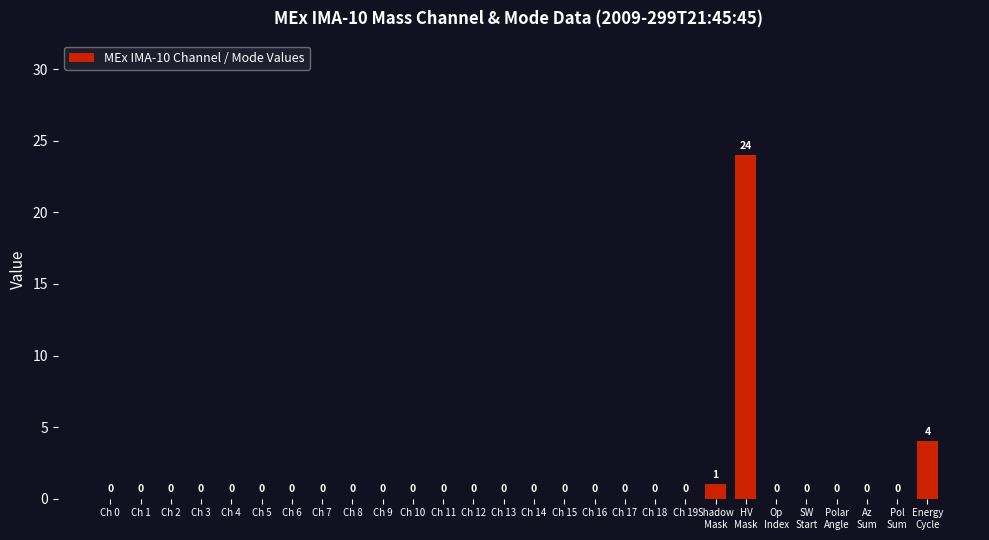

What is the sum of all values?

29